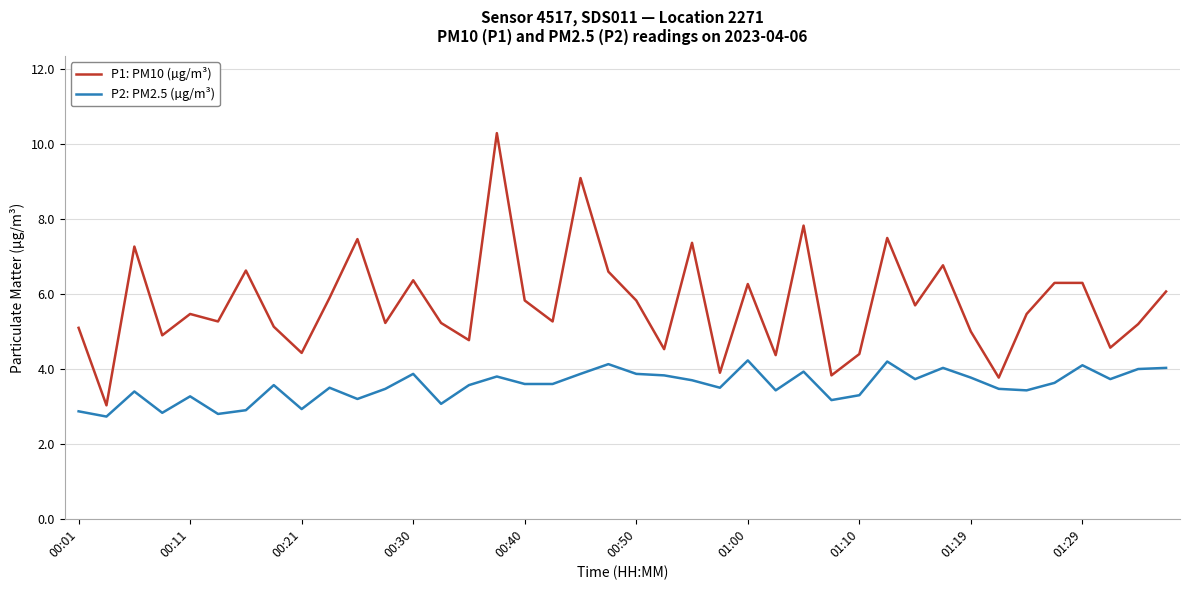

What are all the series names shown in the legend?

P1: PM10 (µg/m³), P2: PM2.5 (µg/m³)